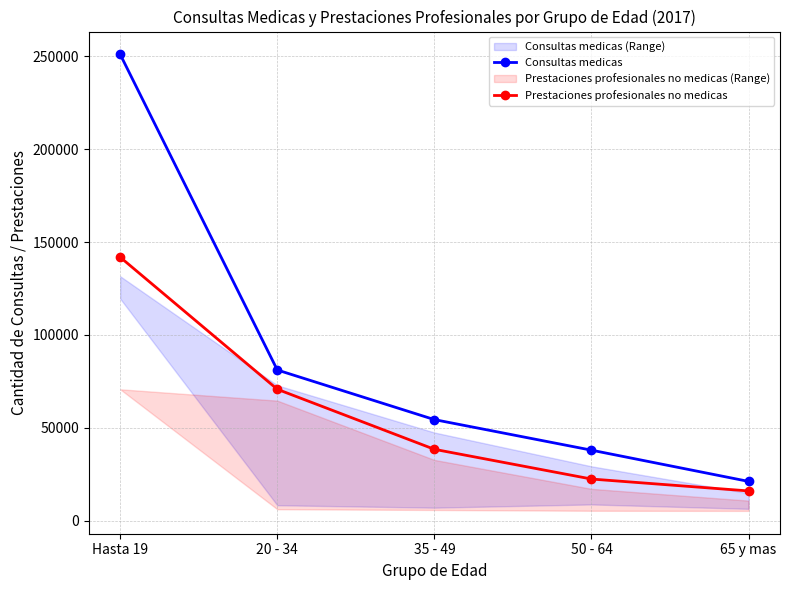

What is the greatest value displayed?

251031